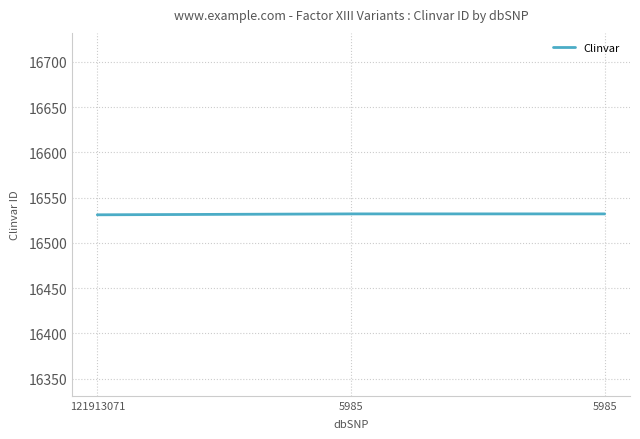

List the labels in order of value, smallest first.

121913071, 5985, 5985